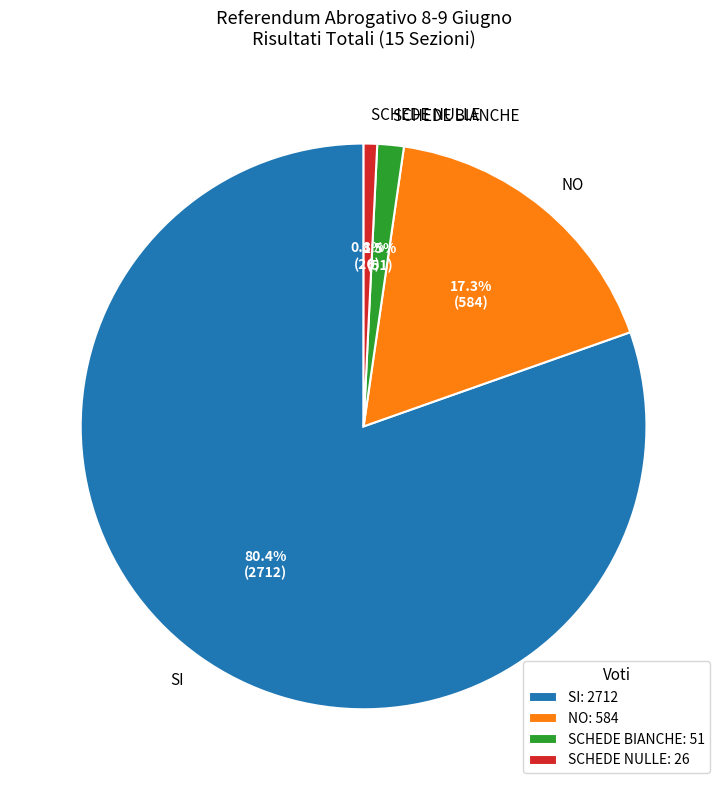

To the nearest percent, what is the average slice percentage?

25%